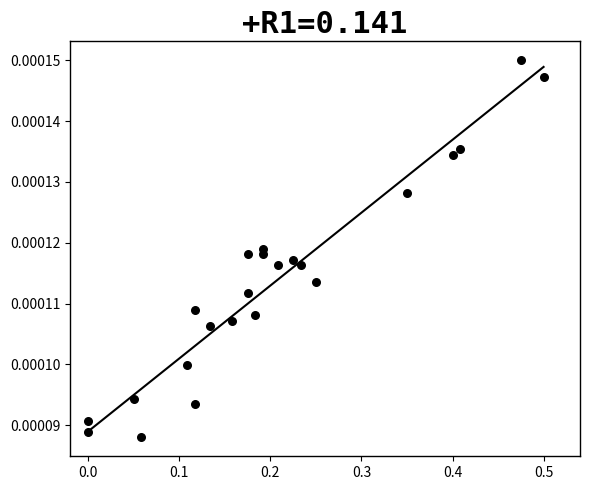

What is the range of X values (max minus min)?

0.5